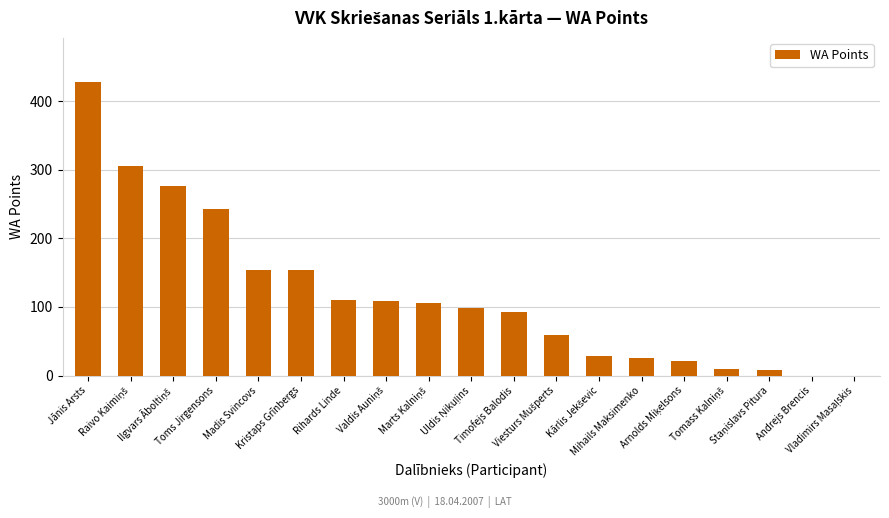

What is the maximum value shown in the chart?

428